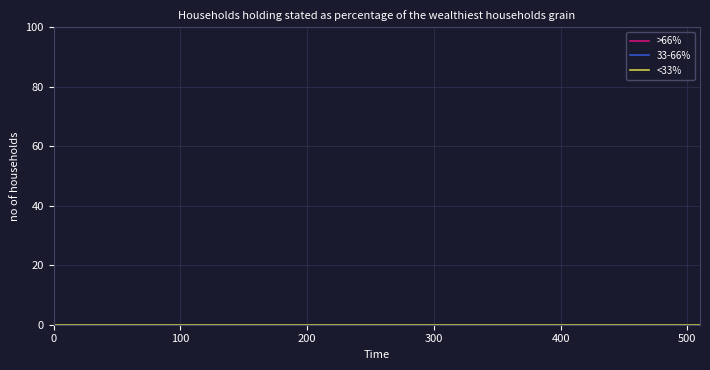

Is the value of >66% at 23 greater than the value of <33% at 100?

Yes